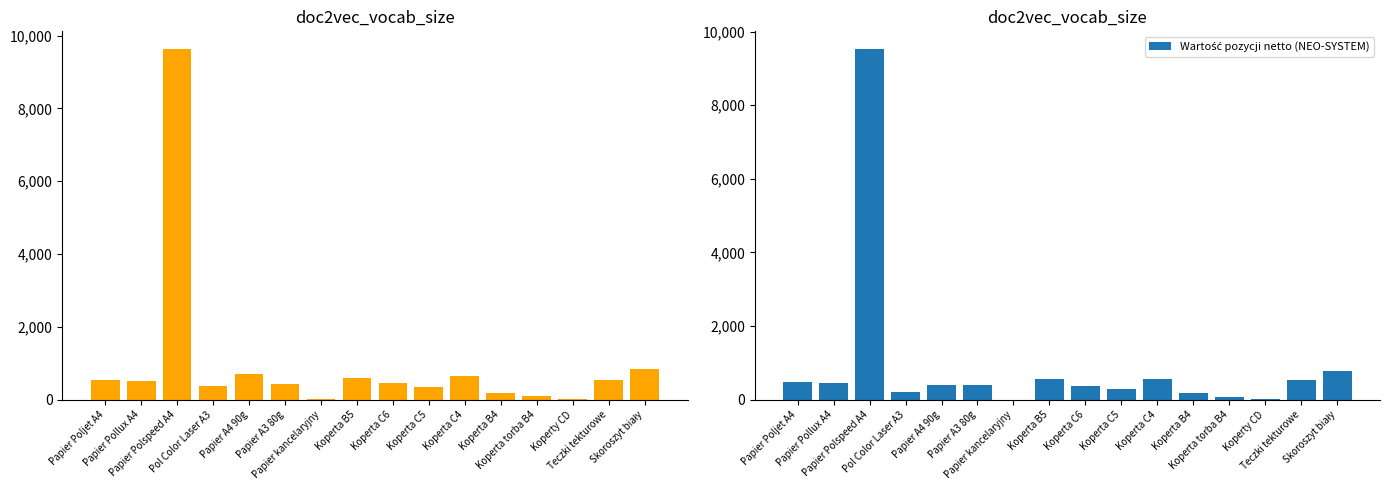

What is the value of the Wartość pozycji netto (P.W. Redis) bar at the 7th from the left?

26.1